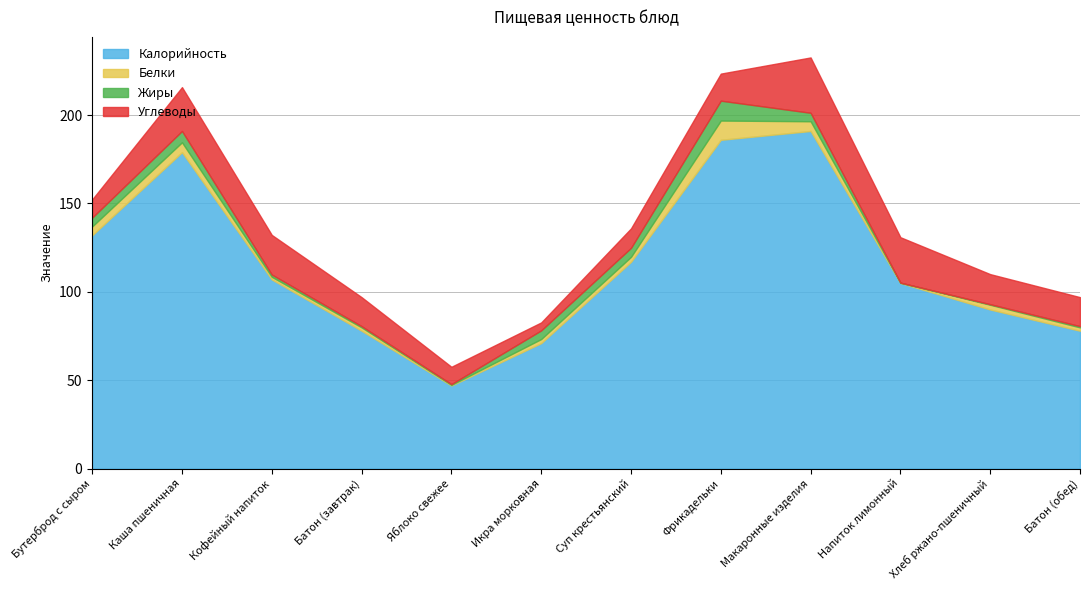

True or false: Калорийность and Жиры cross at least once.

False